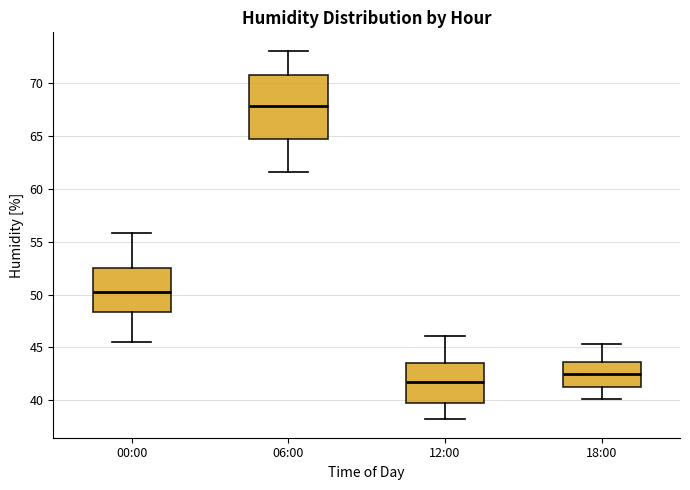

Which box's median line is the highest?

06:00